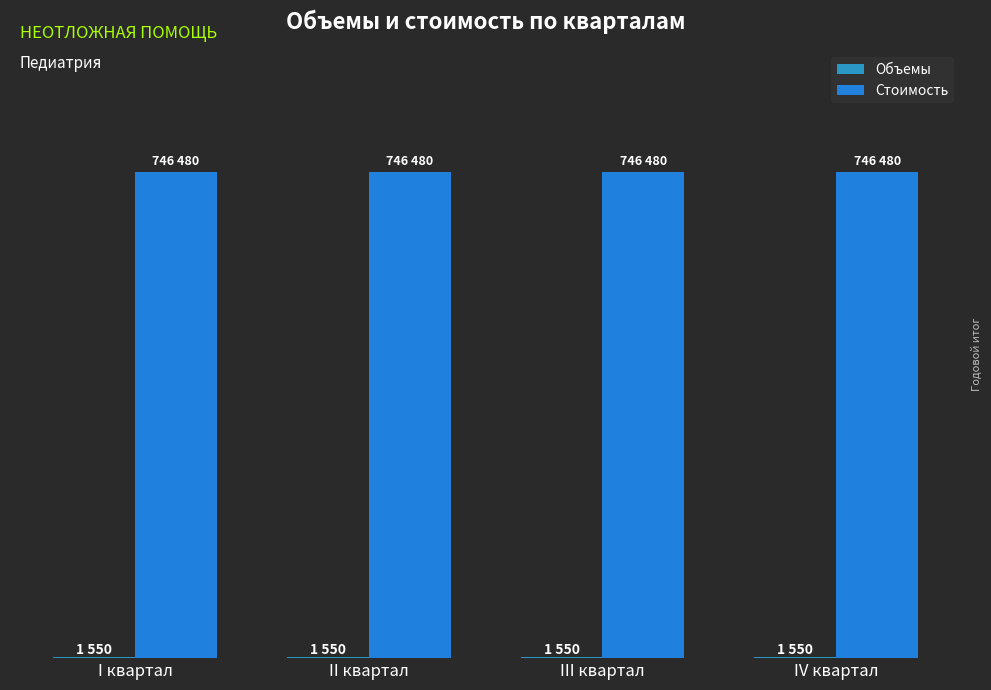

Does the chart contain stacked bars?

No